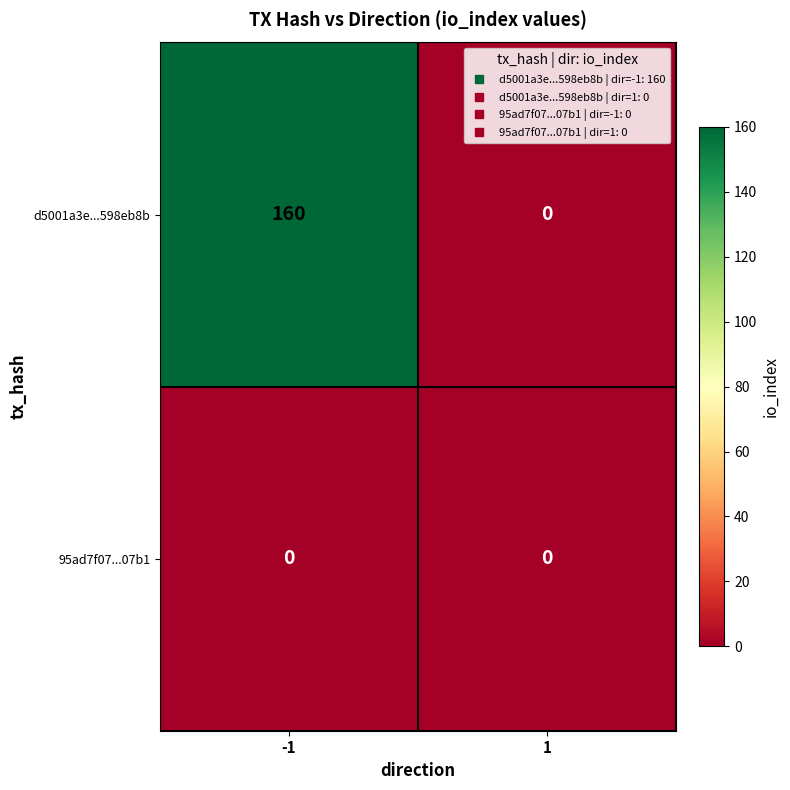

At which category is the sum across all series the highest?

-1